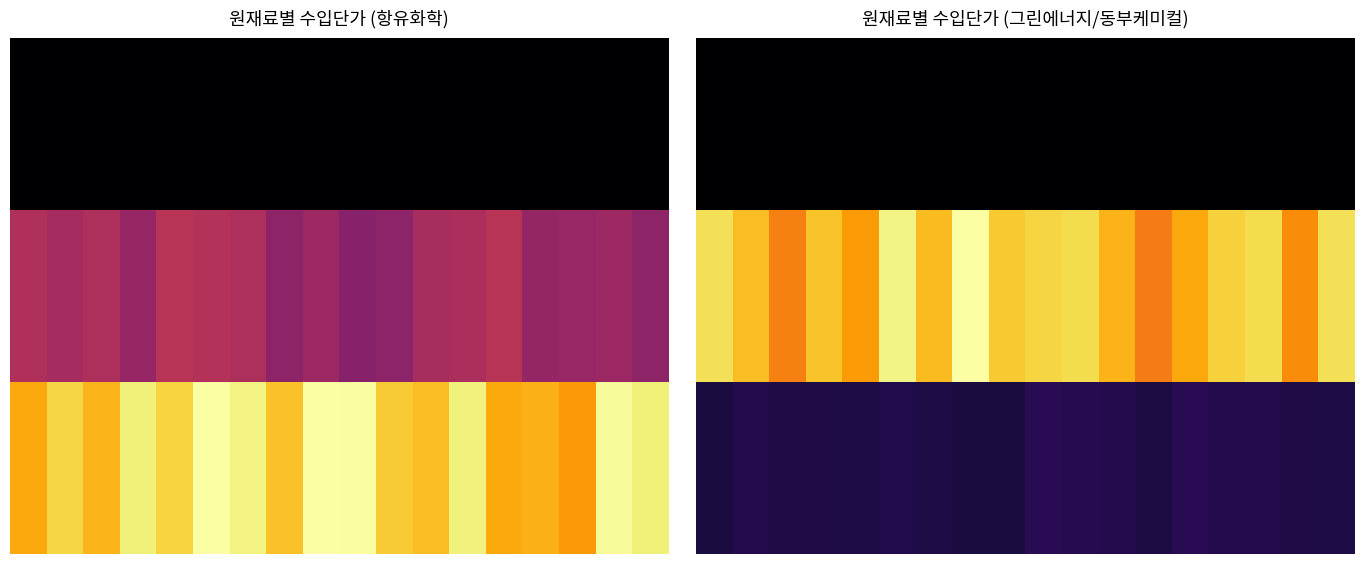

List the series in order of their peak value, lowest first.

0.0, 2.0, 1.0